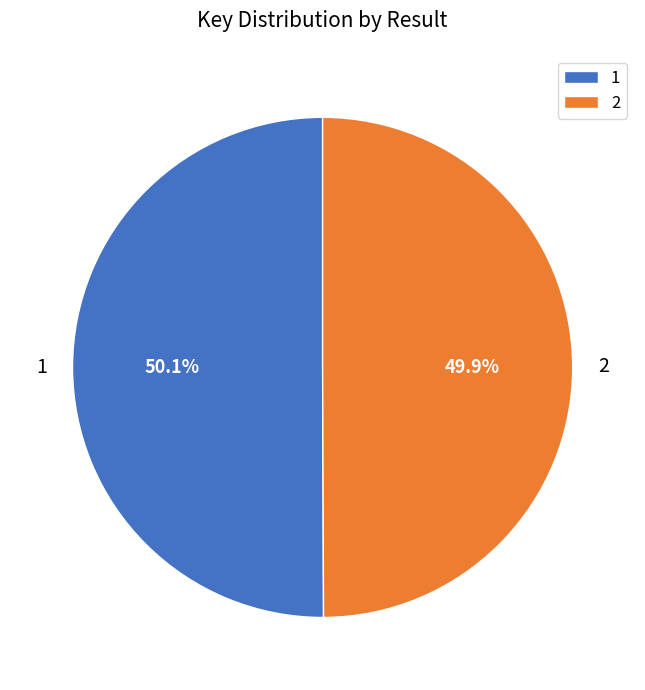

Combined, do 2 and 1 account for over 50%?

Yes